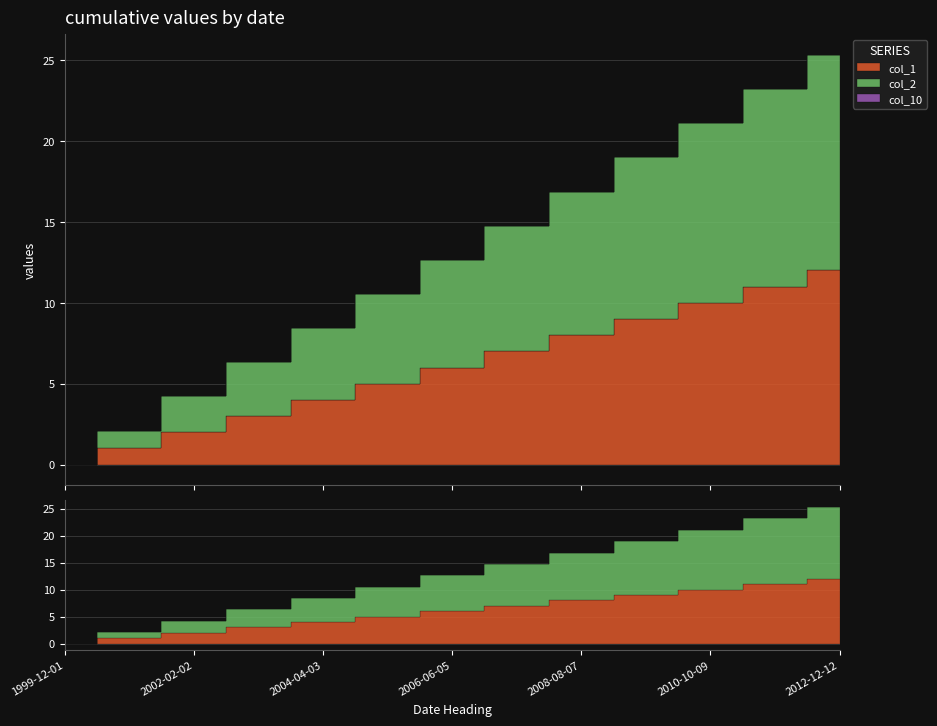

Where is col_2 nearest to the value 6?

2005-05-04